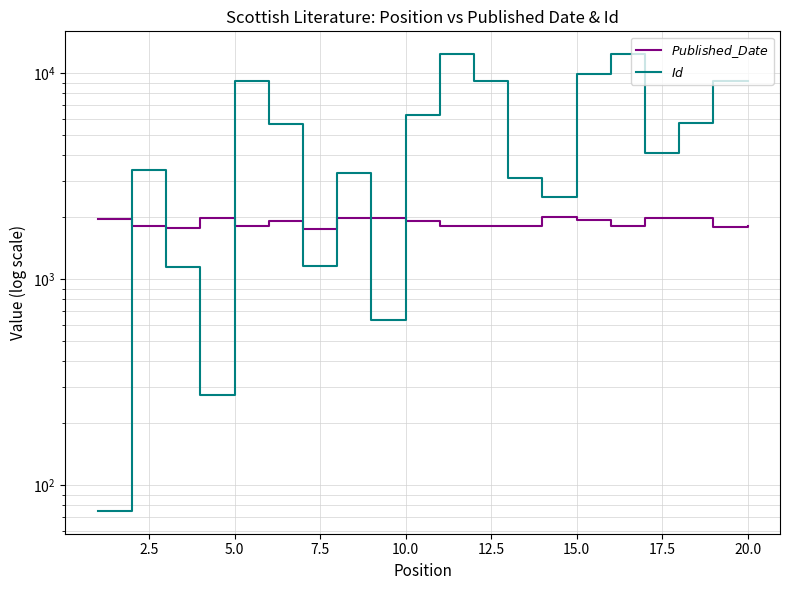

Reading left to right, what are all the values shown in this chart?

$Published\_Date$: 1961	1824	1776	1981	1818	1911	1748	1993	1994	1920	1815	1816	1825	1998	1932	1819	1995	1987	1786	1824
$Id$: 75	3411	1150	273	9192	5697	1161	3278	631	6300	12413	9194	3117	2505	9931	12411	4100	5736	9190	9193